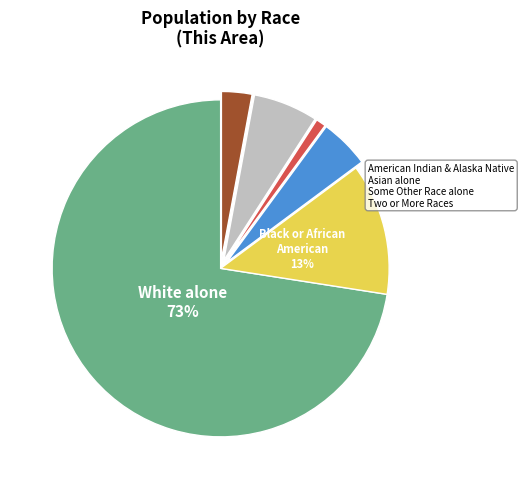

Is there a majority slice in this chart?

Yes